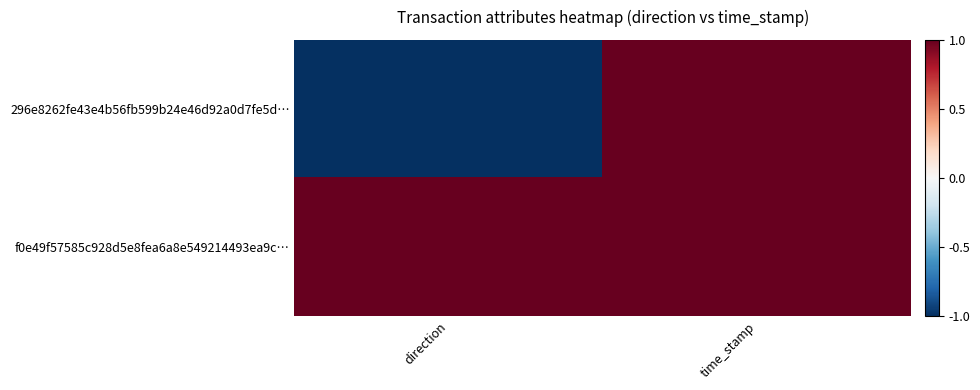

Reading right to left, extract all data points from this chart.

296e8262fe43e4b56fb599b24e46d92a0d7fe5d…: time_stamp=1.0	direction=-1.0
f0e49f57585c928d5e8fea6a8e549214493ea9c…: time_stamp=1.0	direction=1.0